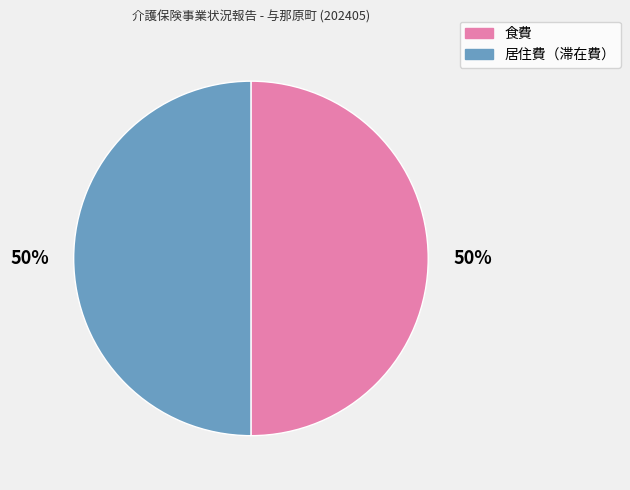

Combined, do 居住費（滞在費） and 食費 account for over 50%?

Yes